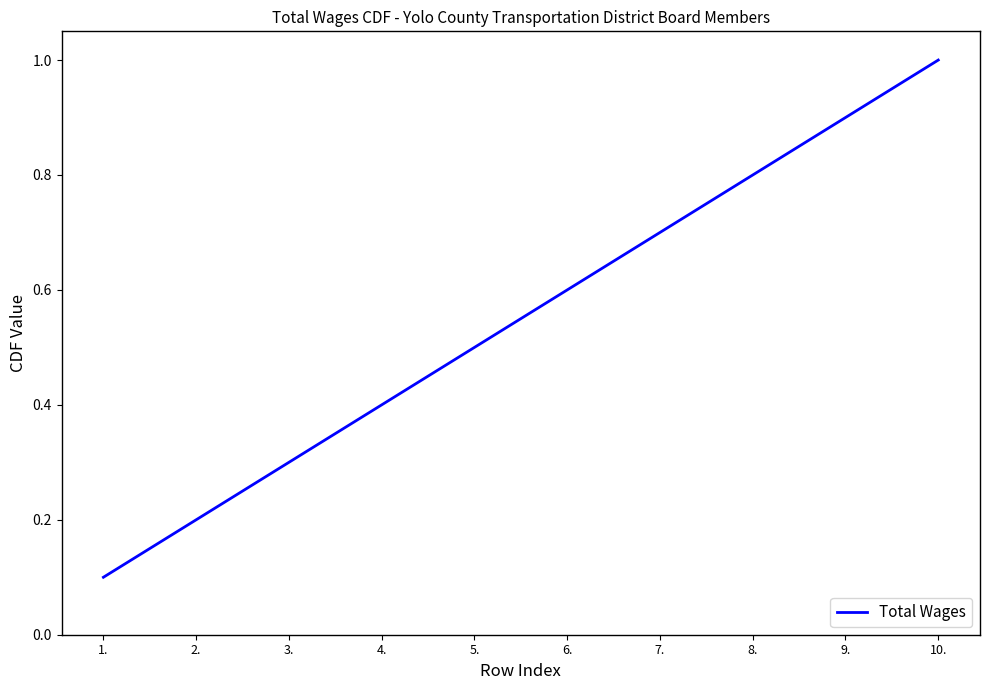

Reading right to left, transcribe all the data shown in this chart.

10.=1.0	9.=0.9	8.=0.8	7.=0.7	6.=0.6	5.=0.5	4.=0.4	3.=0.3	2.=0.2	1.=0.1